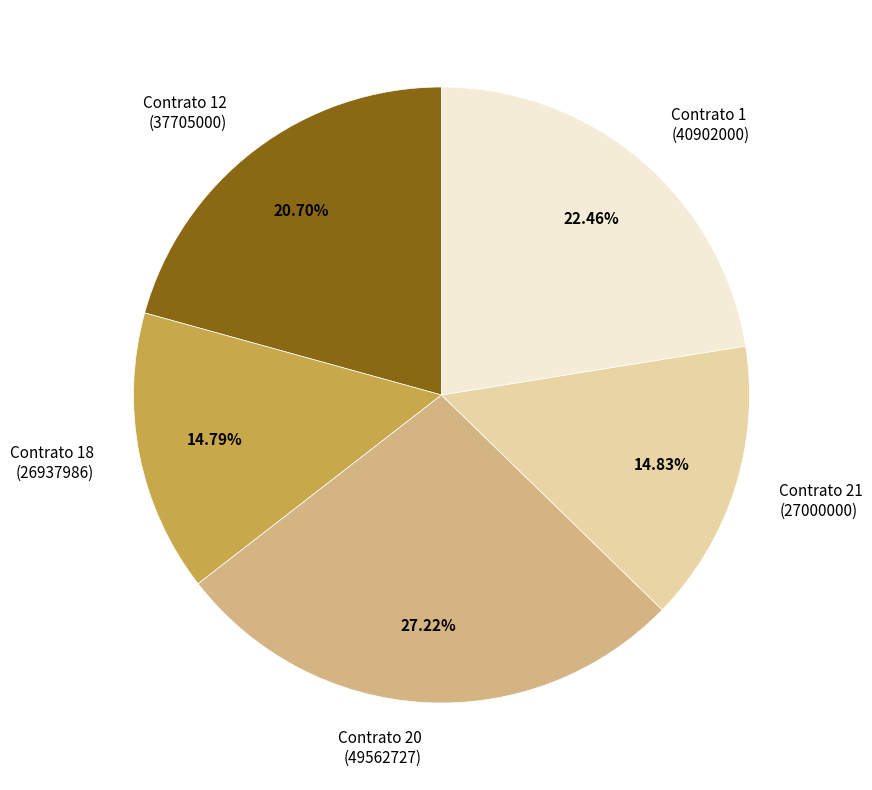

Count the number of slices in the pie.

5